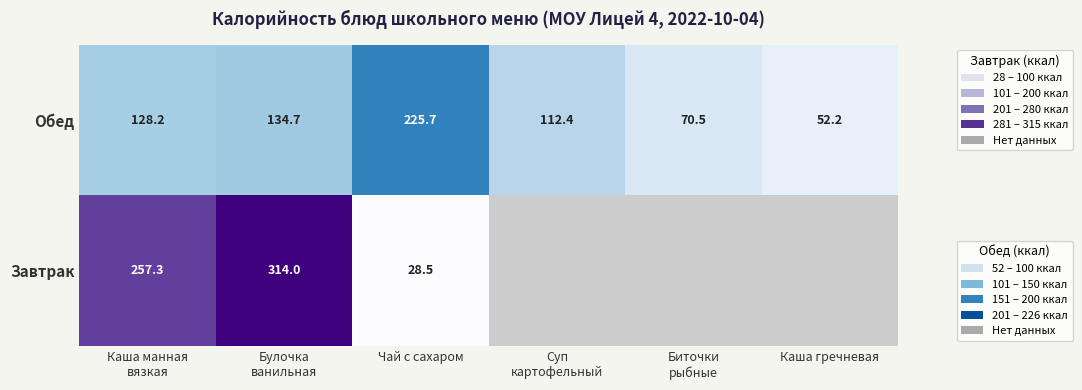

At which label does Обед reach its peak?

Чай с сахаром